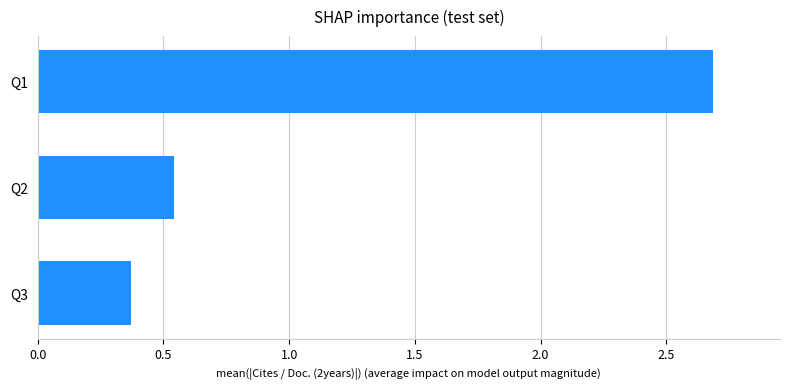

True or false: the data shows 0.6 at Q3.

False